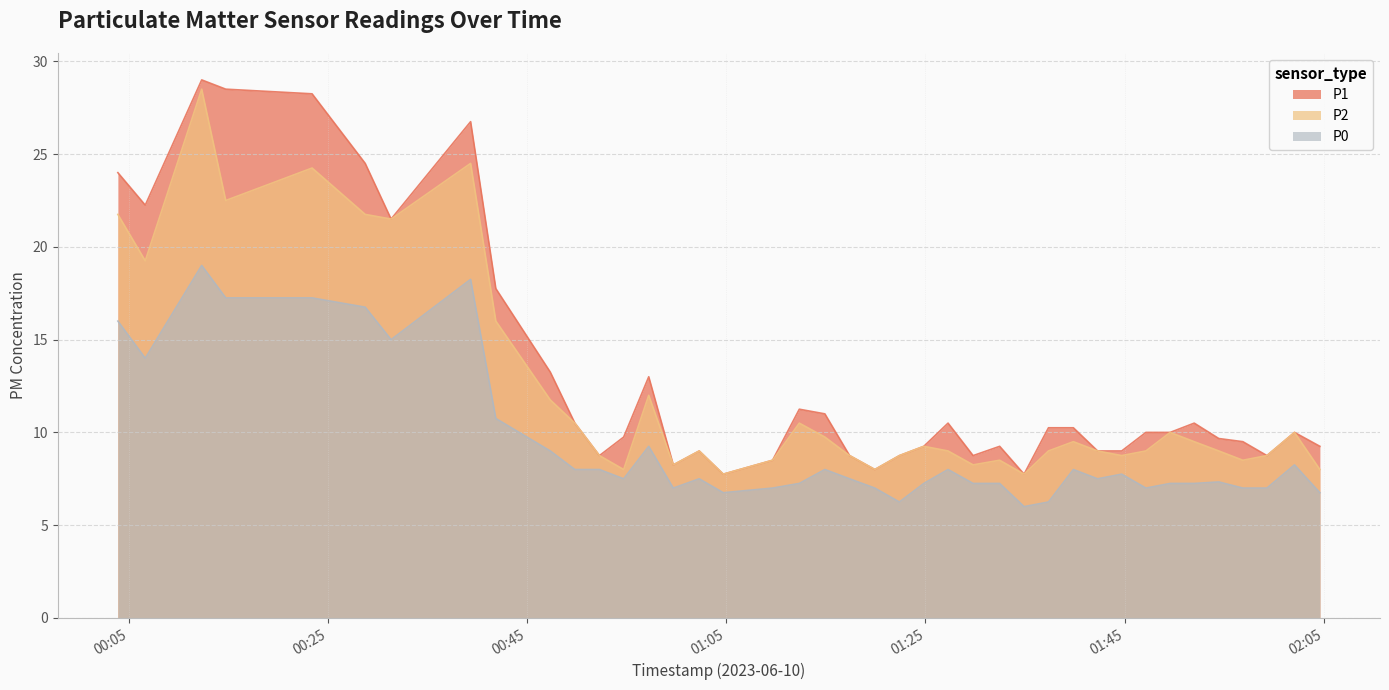

True or false: P0 and P2 intersect in this chart.

False